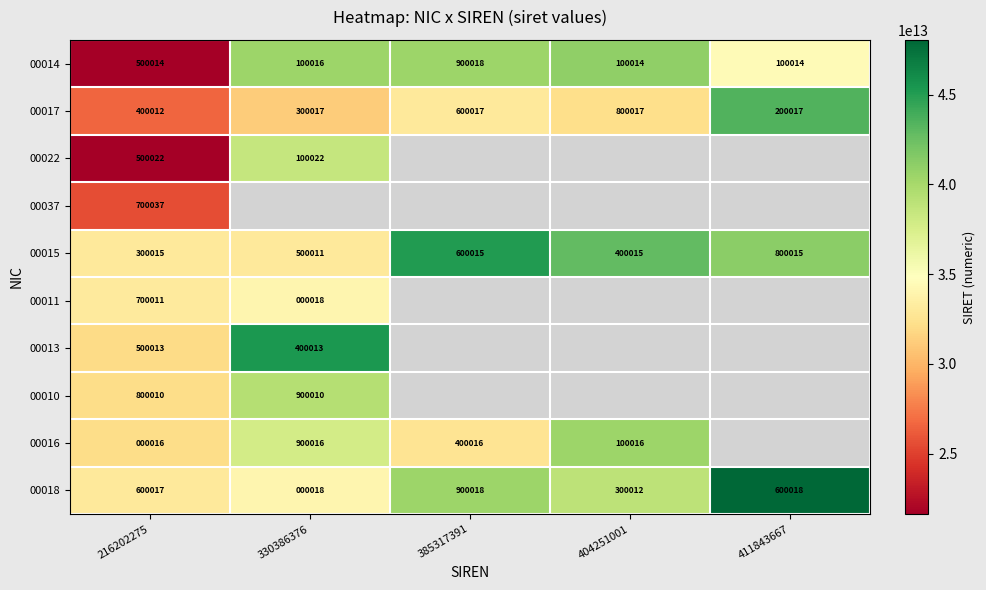

At how many categories does at least one series exceed 34114753867807?

4